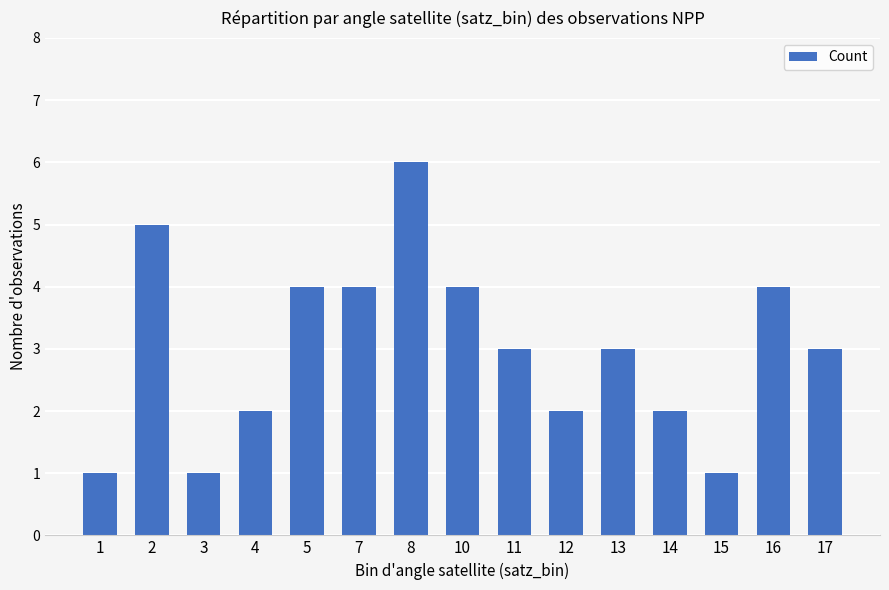

At which label does the data first exceed 3?

2